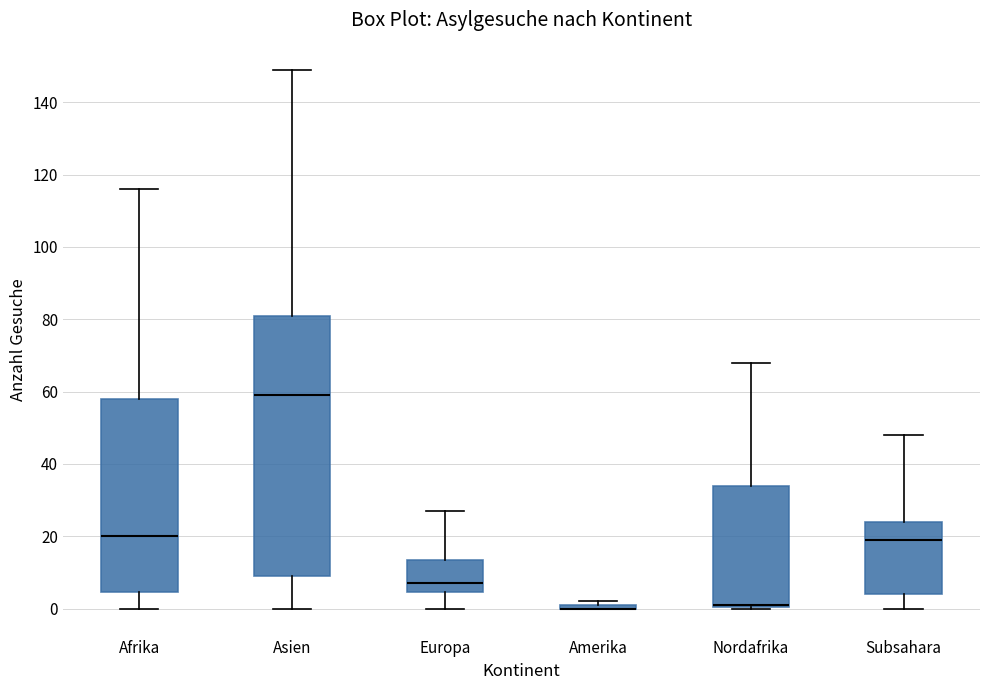

Where does the median line of the box for Asien sit on the y-axis? The values are not printed on the chart, so give them approximately, as read against the axis.

60